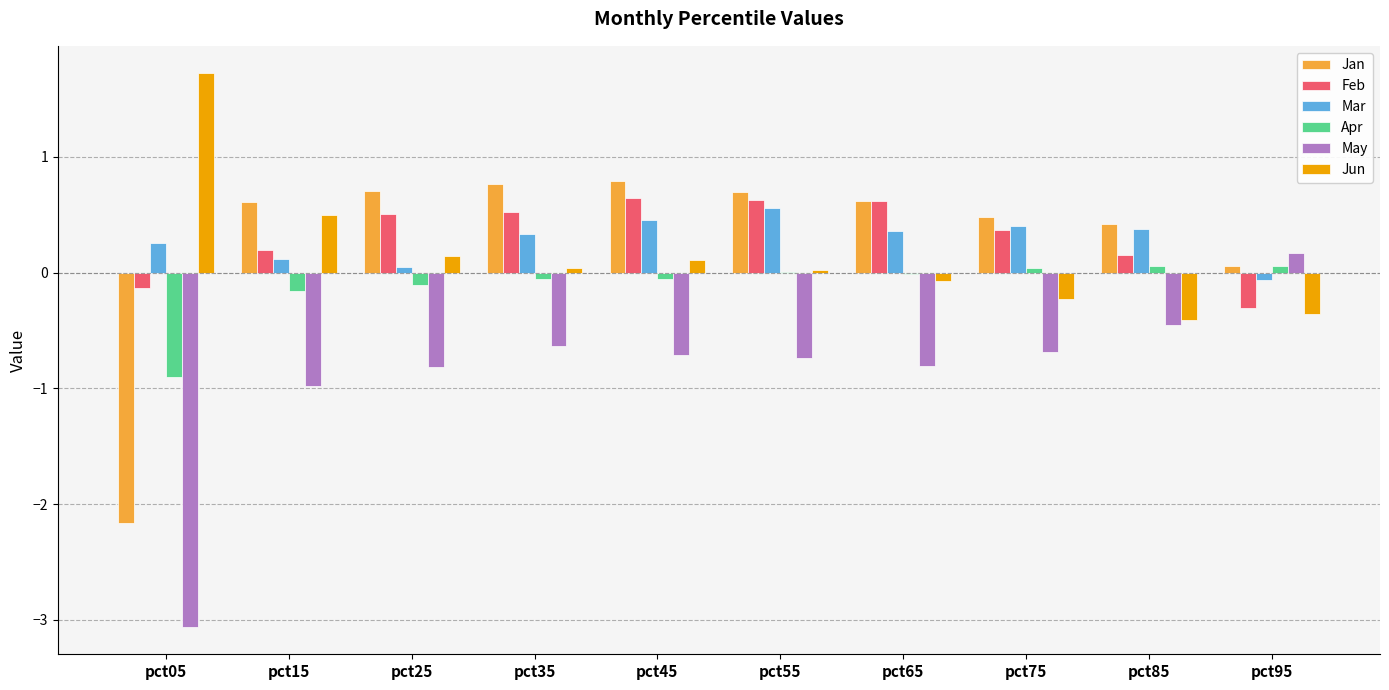

Count the number of data series in this chart.

6